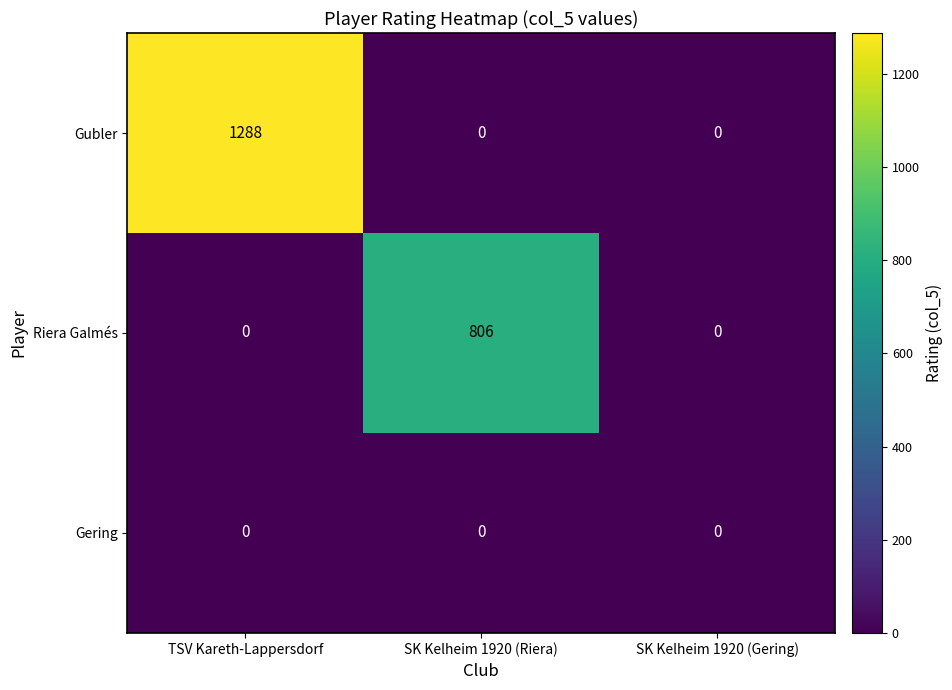

What is the total value across all series at TSV Kareth-Lappersdorf?

1288